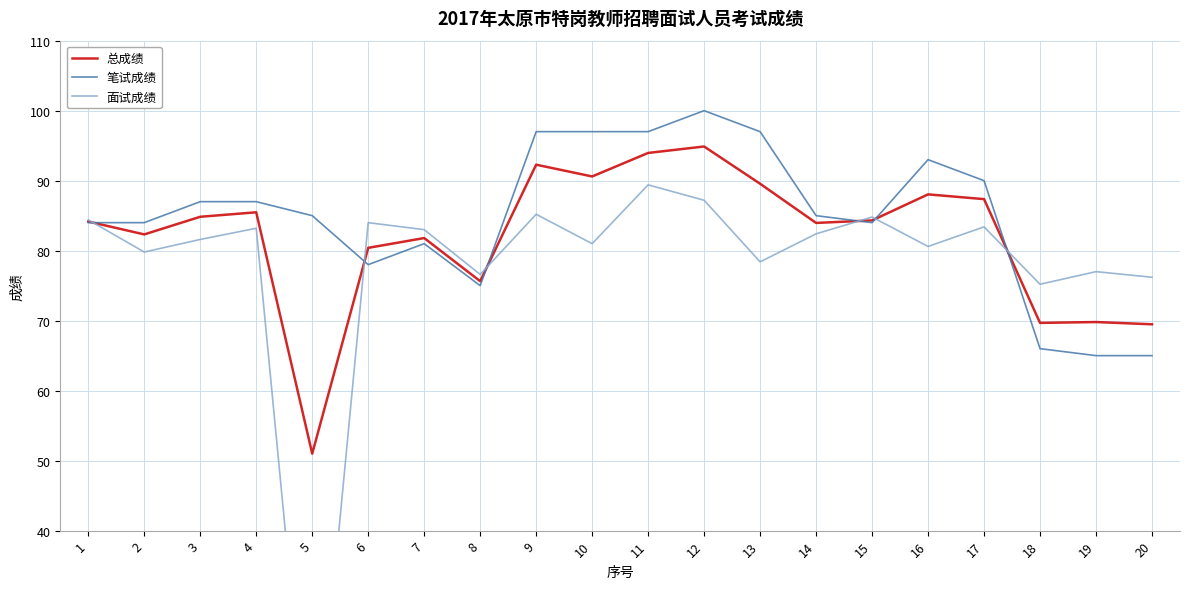

Rank the series by their average value, from lowest to highest.

面试成绩, 总成绩, 笔试成绩